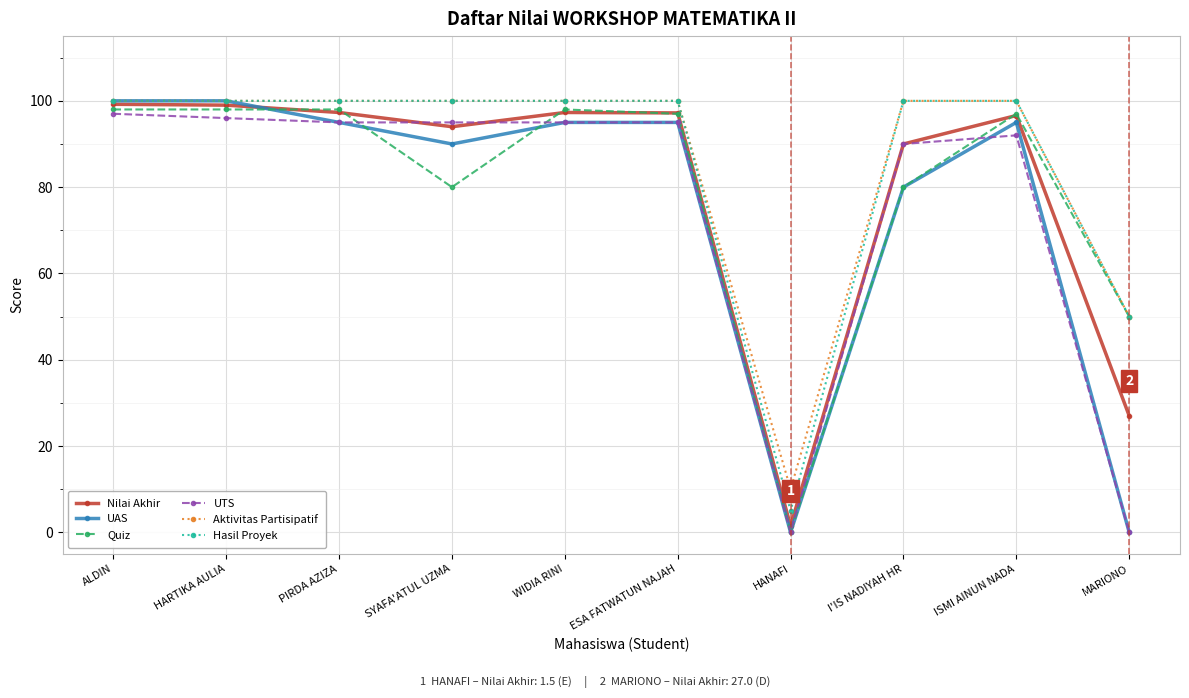

In Aktivitas Partisipatif, how many points are lower than both neighbors (excluding endpoints)?

1